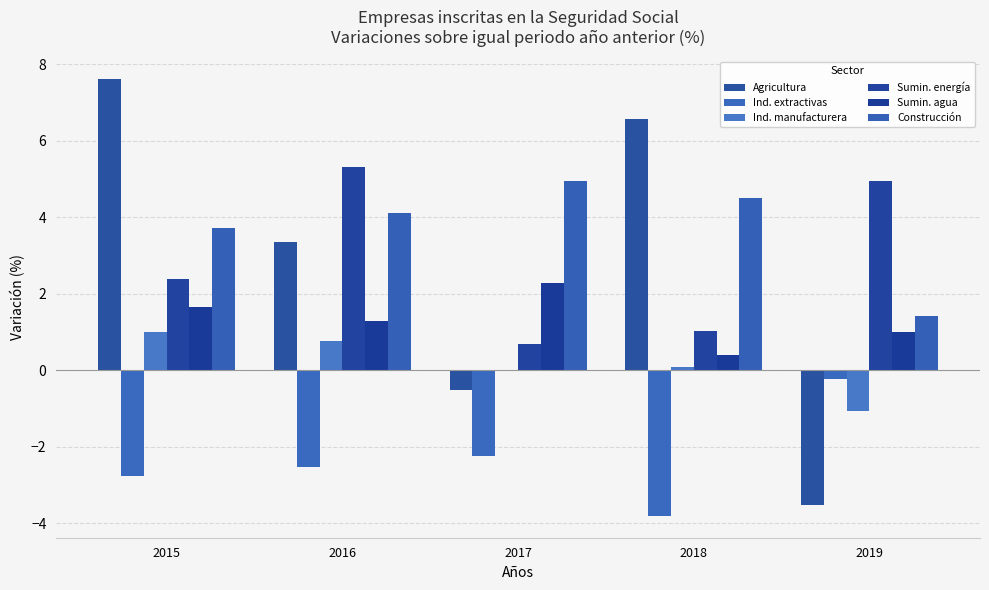

What is the difference between the second highest and second lowest values in the Sumin. energía series?

3.9